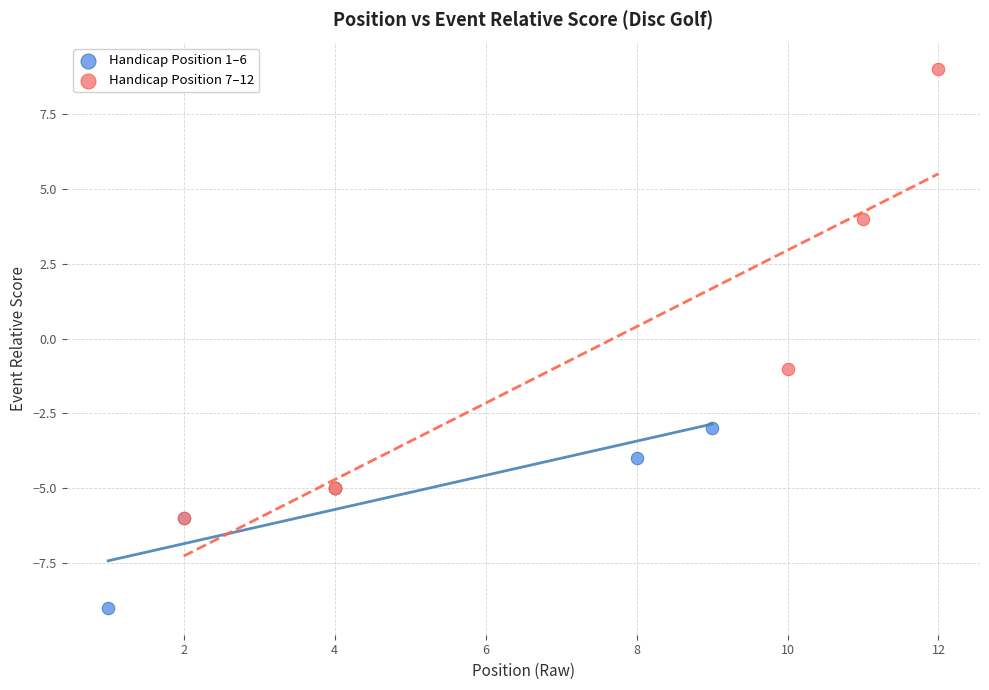

Which series contains the highest Y value?

Handicap Position 7–12